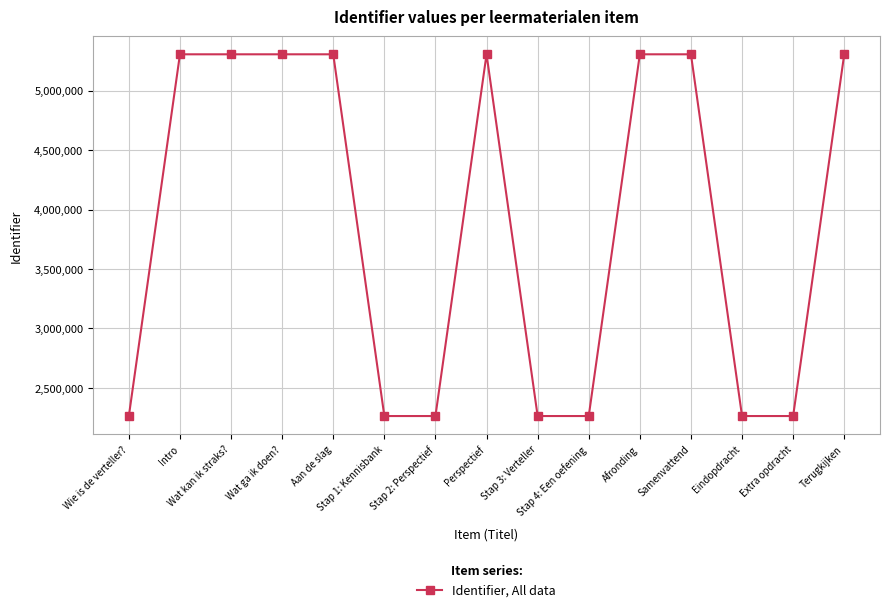

What is the sum of all values?

58289037